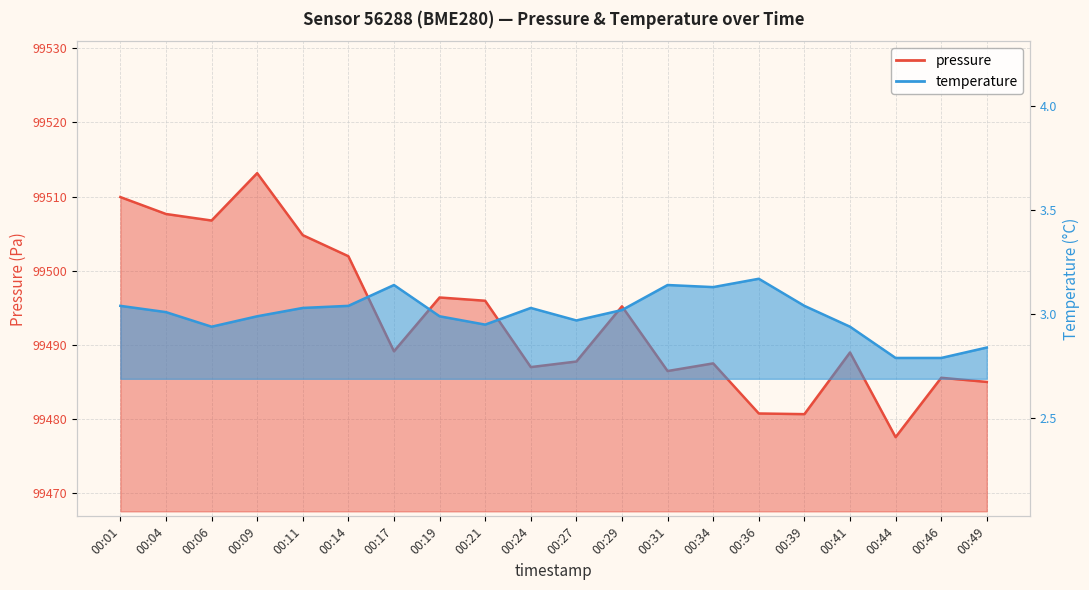

At how many categories does at least one series exceed 35643?

20